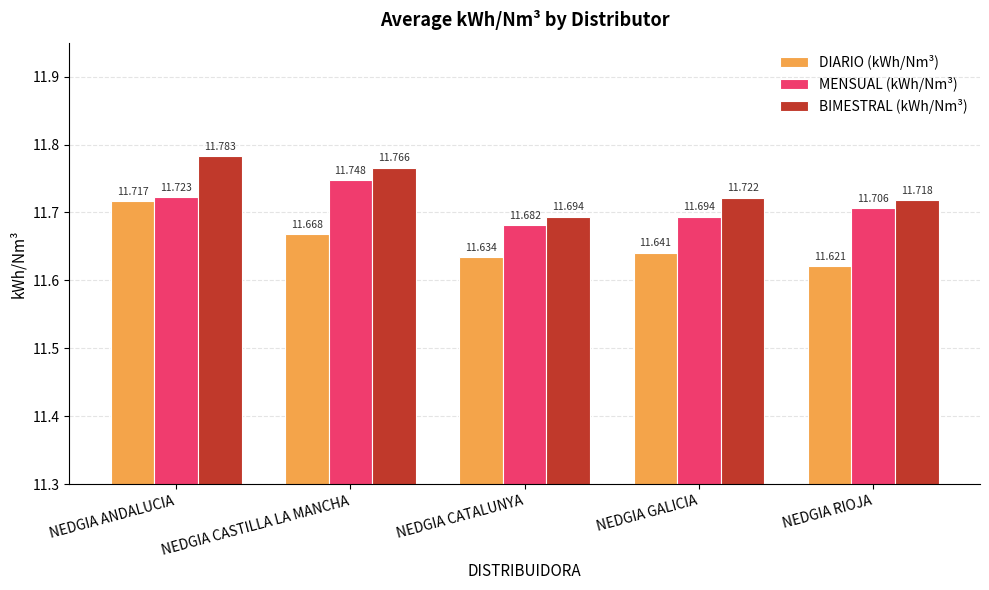

What is the average value of the BIMESTRAL (kWh/Nm³) series?

11.7